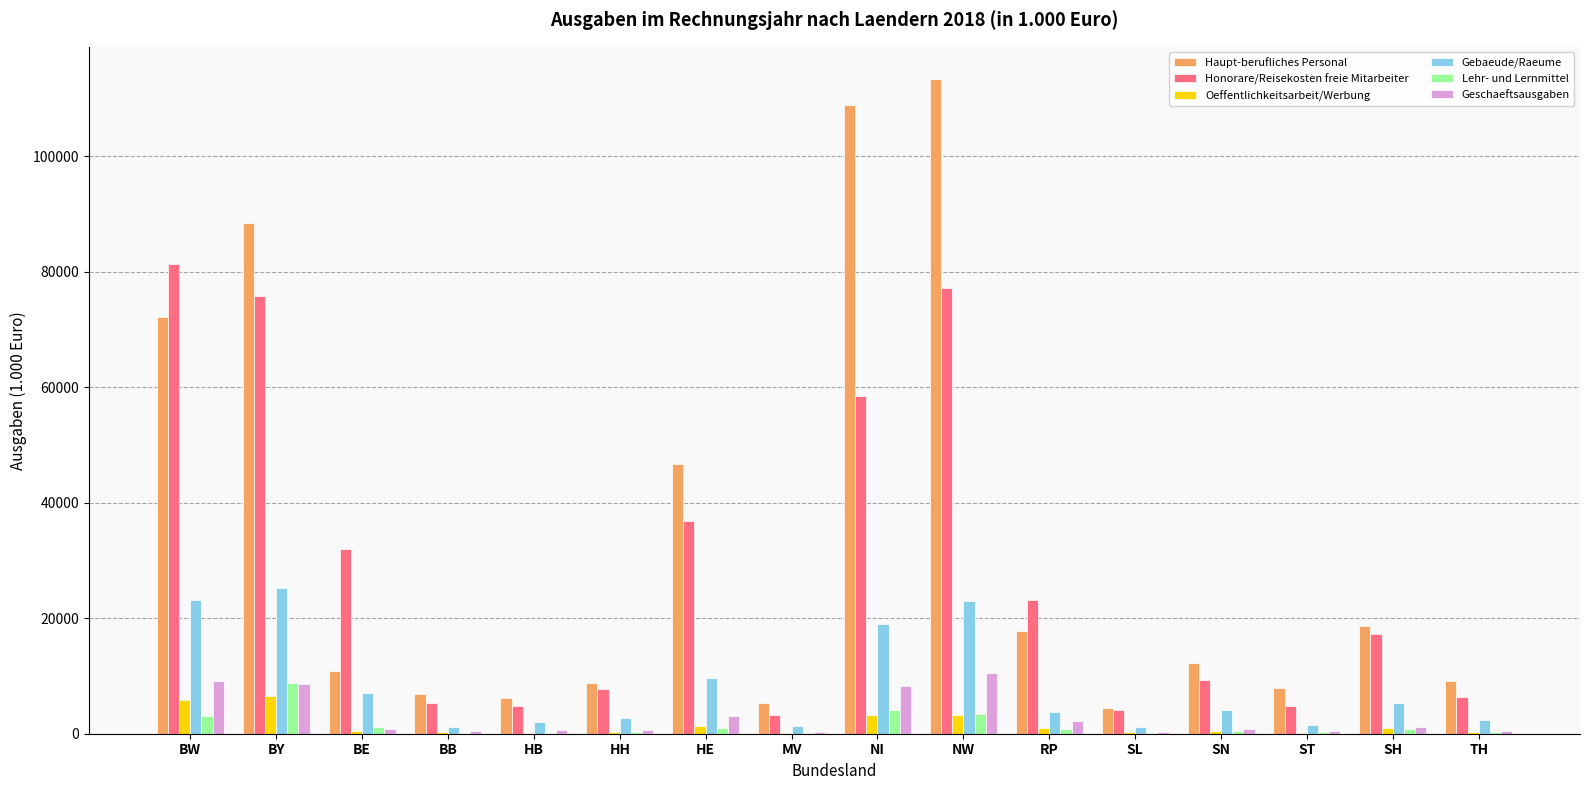

Which series changed the most between BB and HE?

Haupt-berufliches Personal